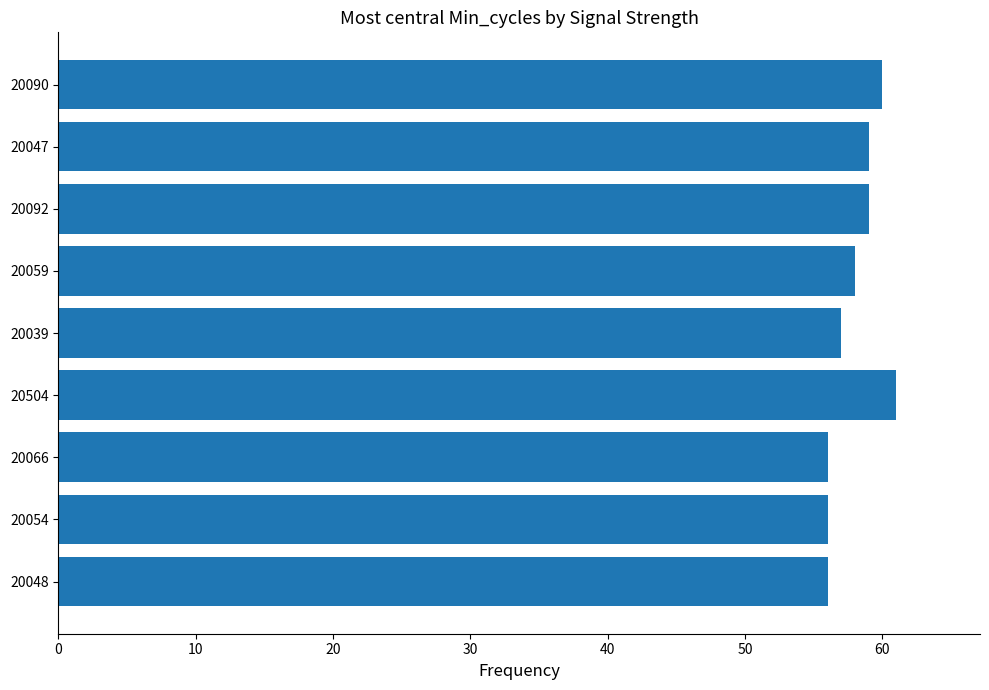

What is the approximate value at 20059?

58